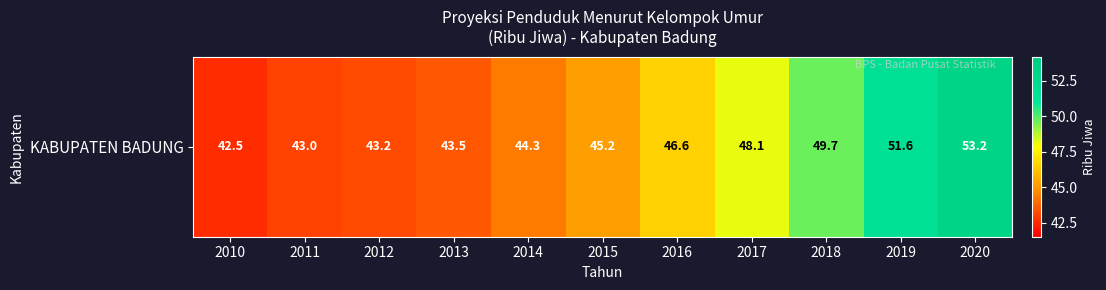

Reading right to left, list all the values displayed in this chart.

53.2	51.6	49.7	48.1	46.6	45.2	44.3	43.5	43.2	43.0	42.5